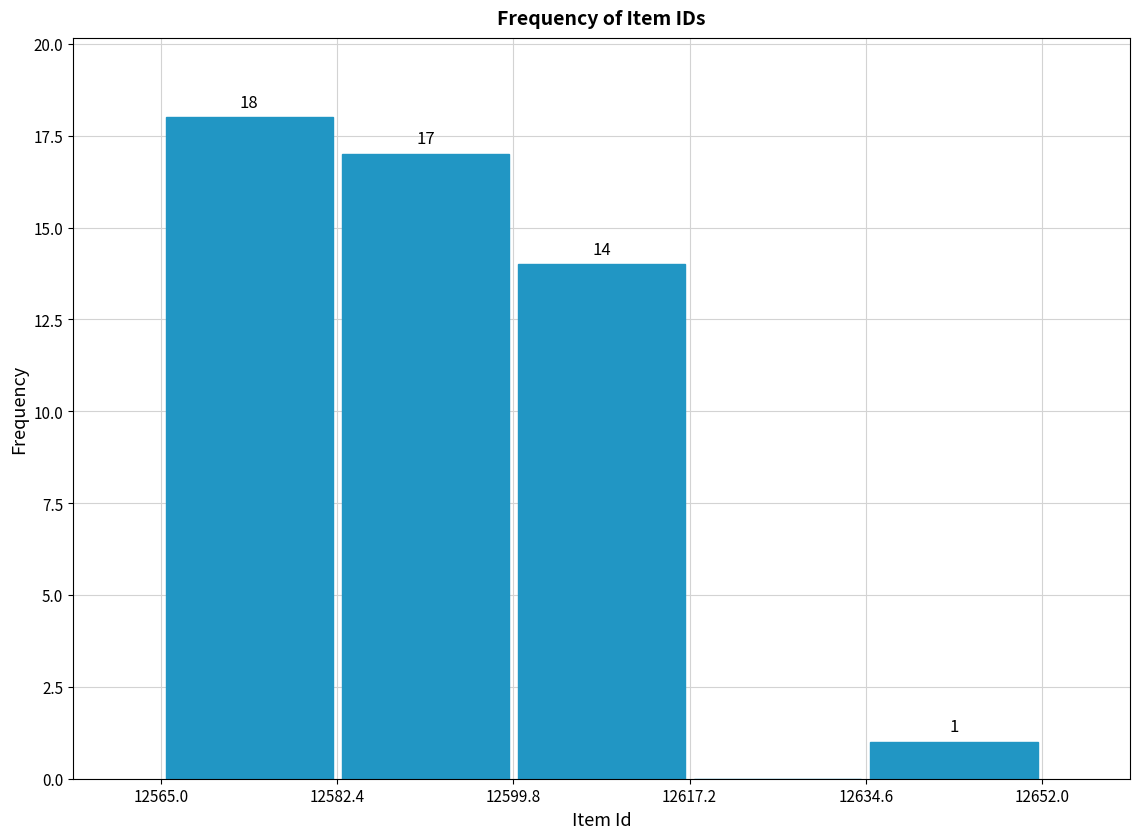

Which range on the x-axis has the tallest bar?

12565.0 to 12582.4